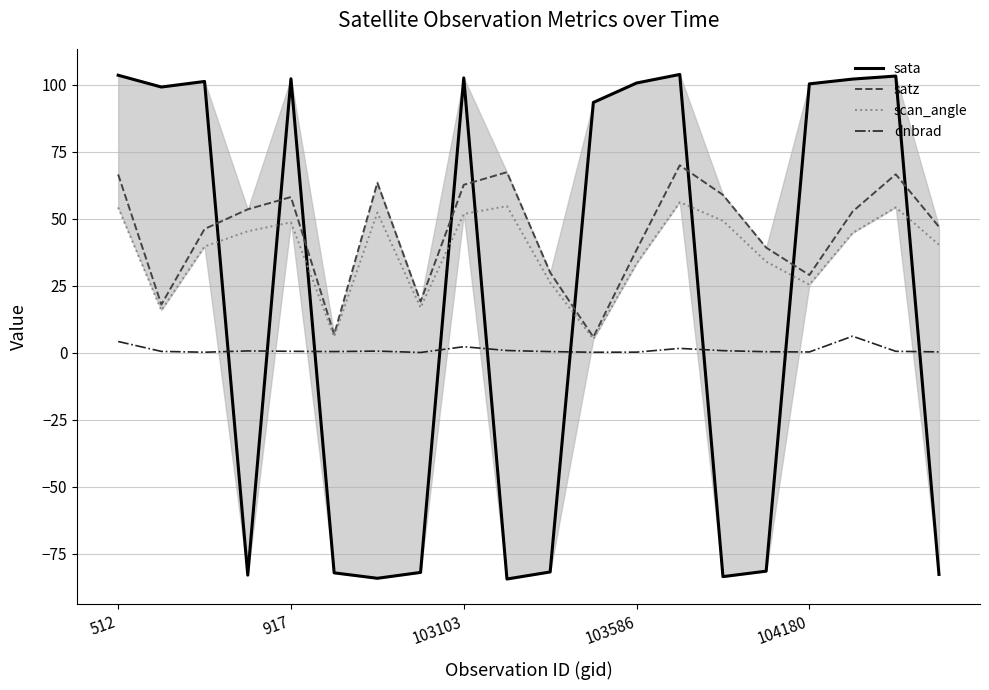

Which series has the largest total across all categories?

satz